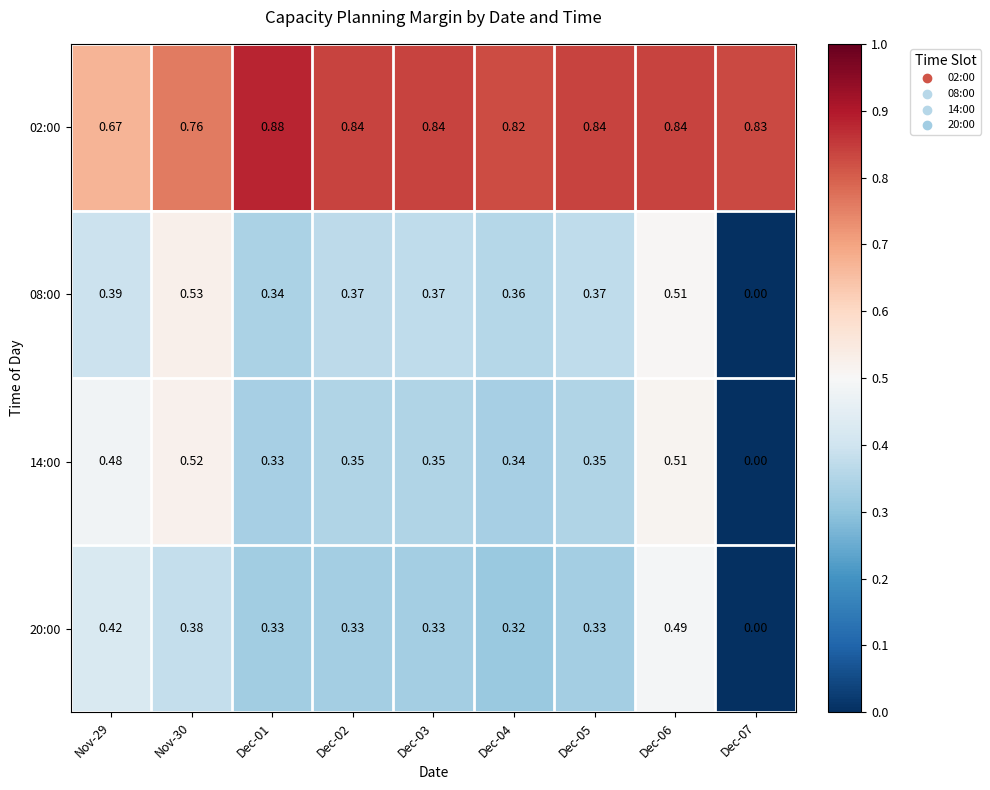

Rank the series by their maximum value, from lowest to highest.

20:00, 14:00, 08:00, 02:00